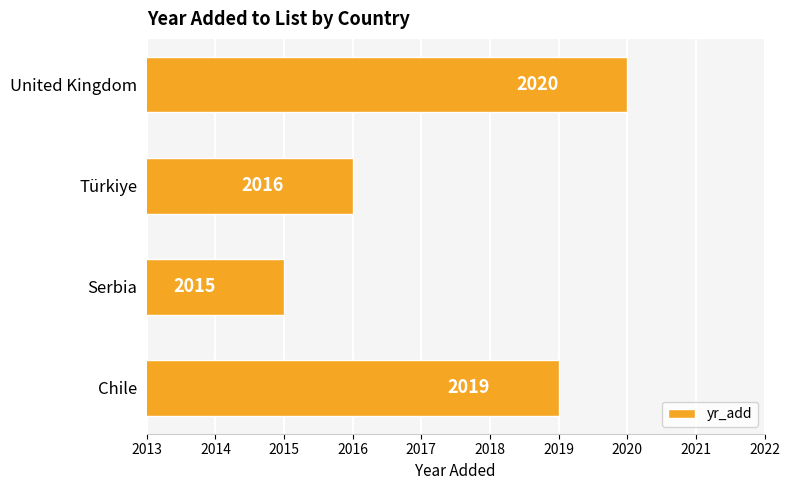

How many values are between 2016 and 2020?

3